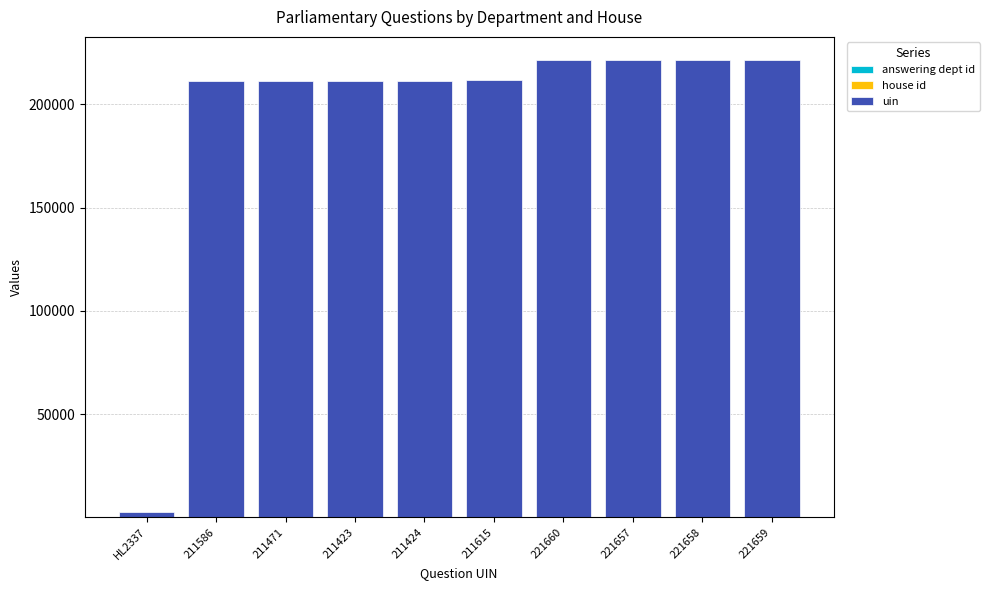

Rank the series at HL2337 from lowest to highest value.

house id, answering dept id, uin